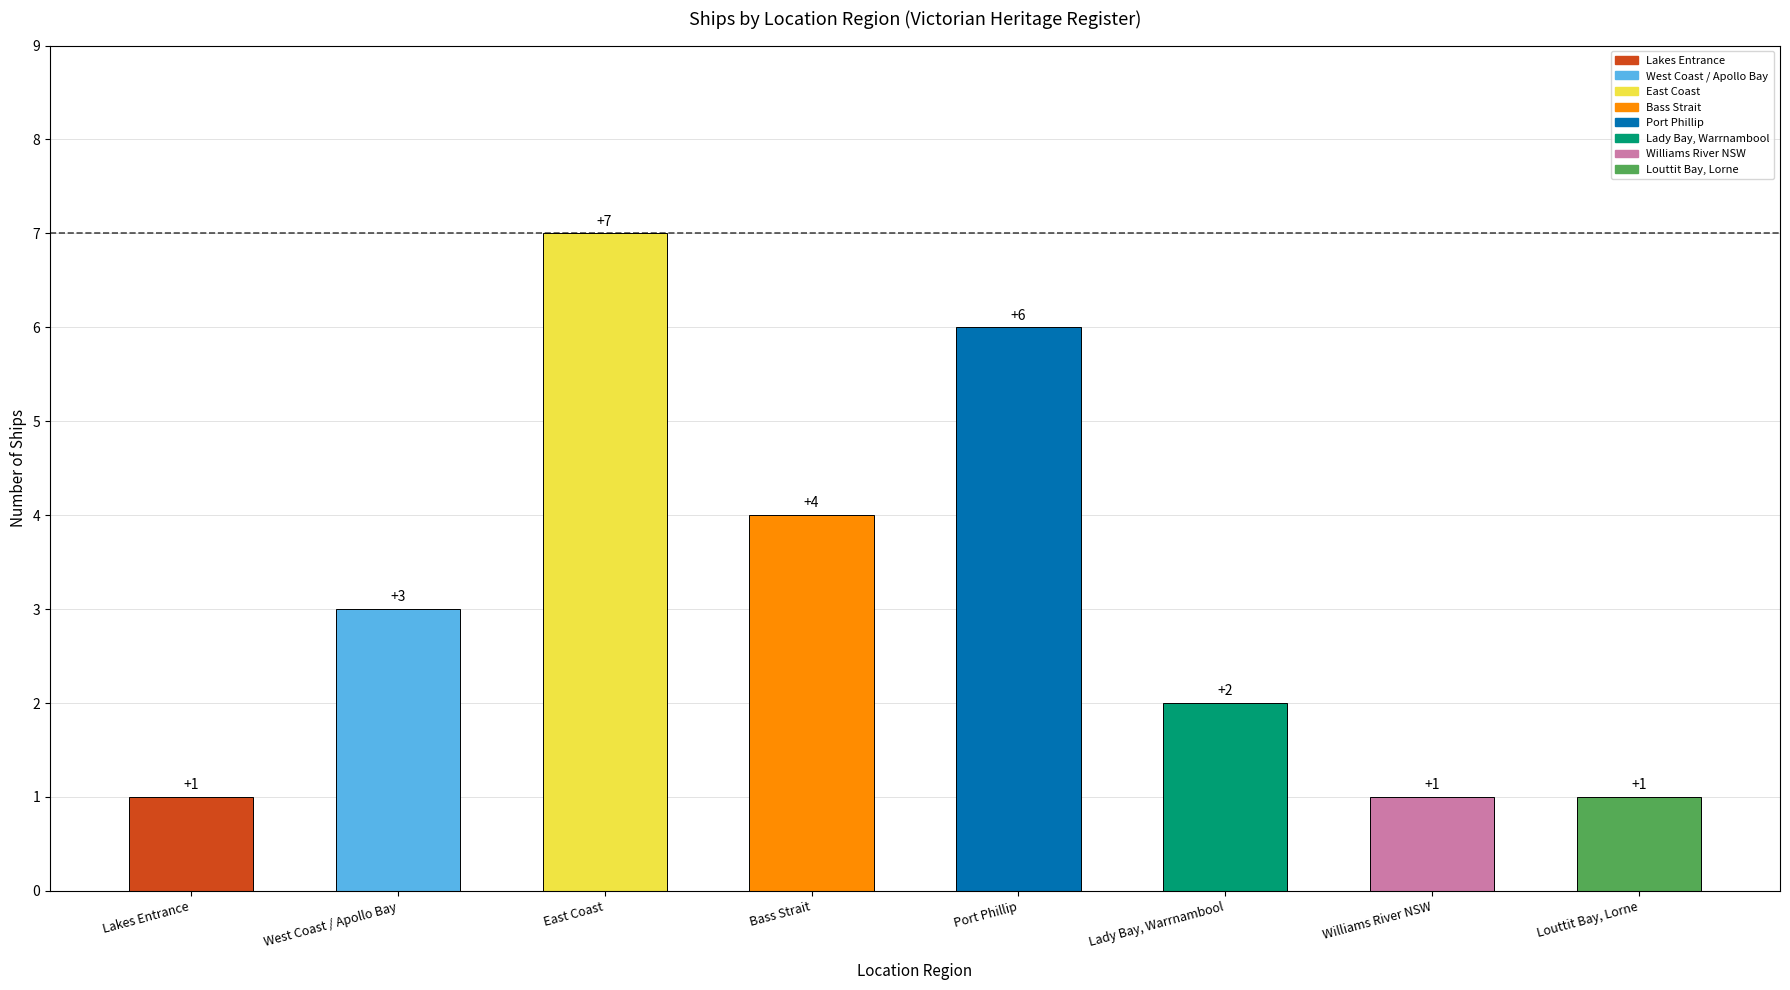

Count the number of categories in the chart.

8